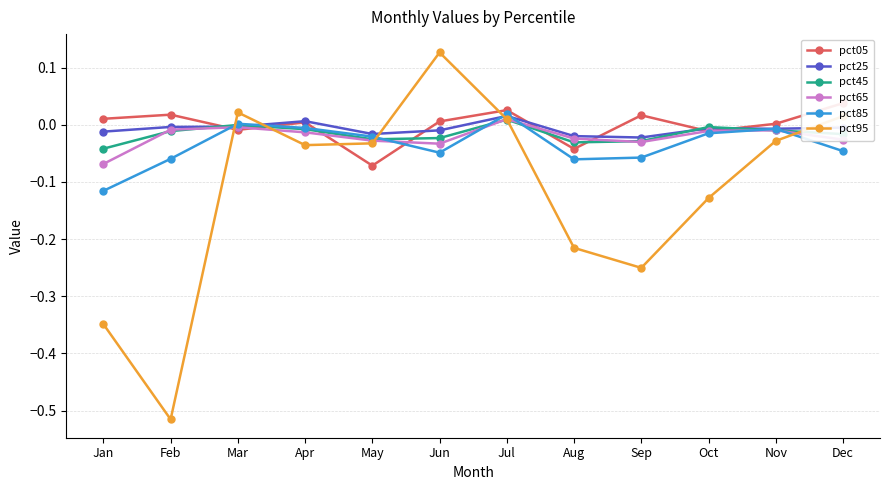

How many lines are shown in the chart?

6